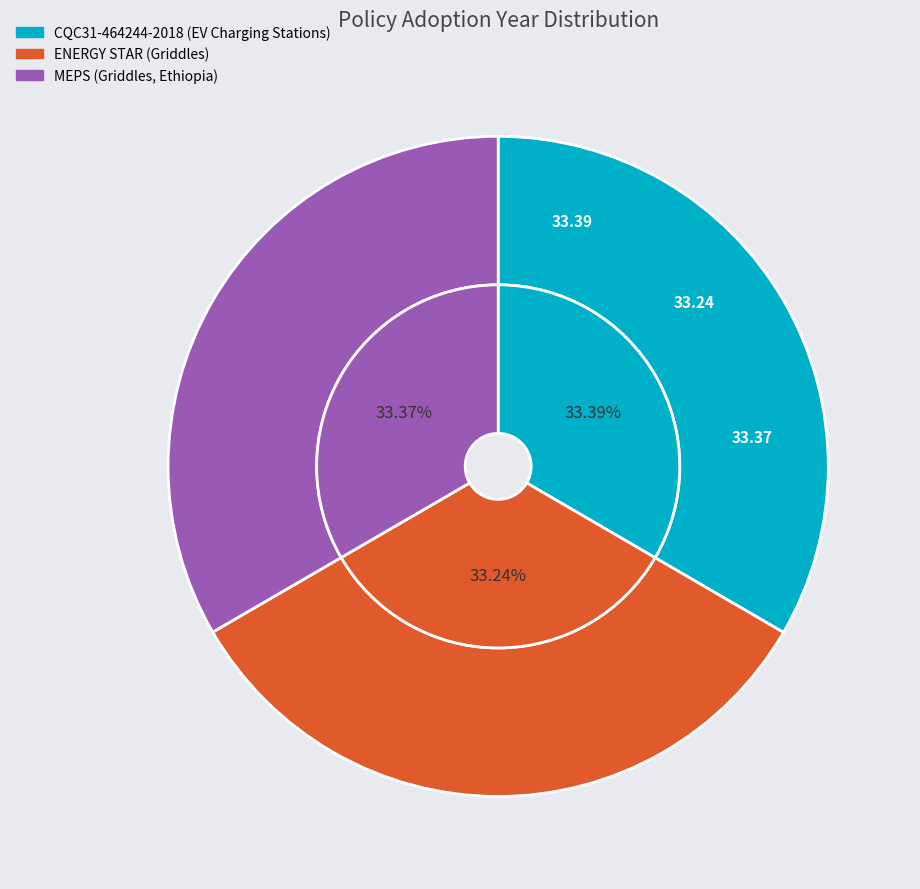

Rank the categories by value from lowest to highest.

ENERGY STAR (Griddles), MEPS (Griddles, Ethiopia), CQC31-464244-2018 (EV Charging Stations)